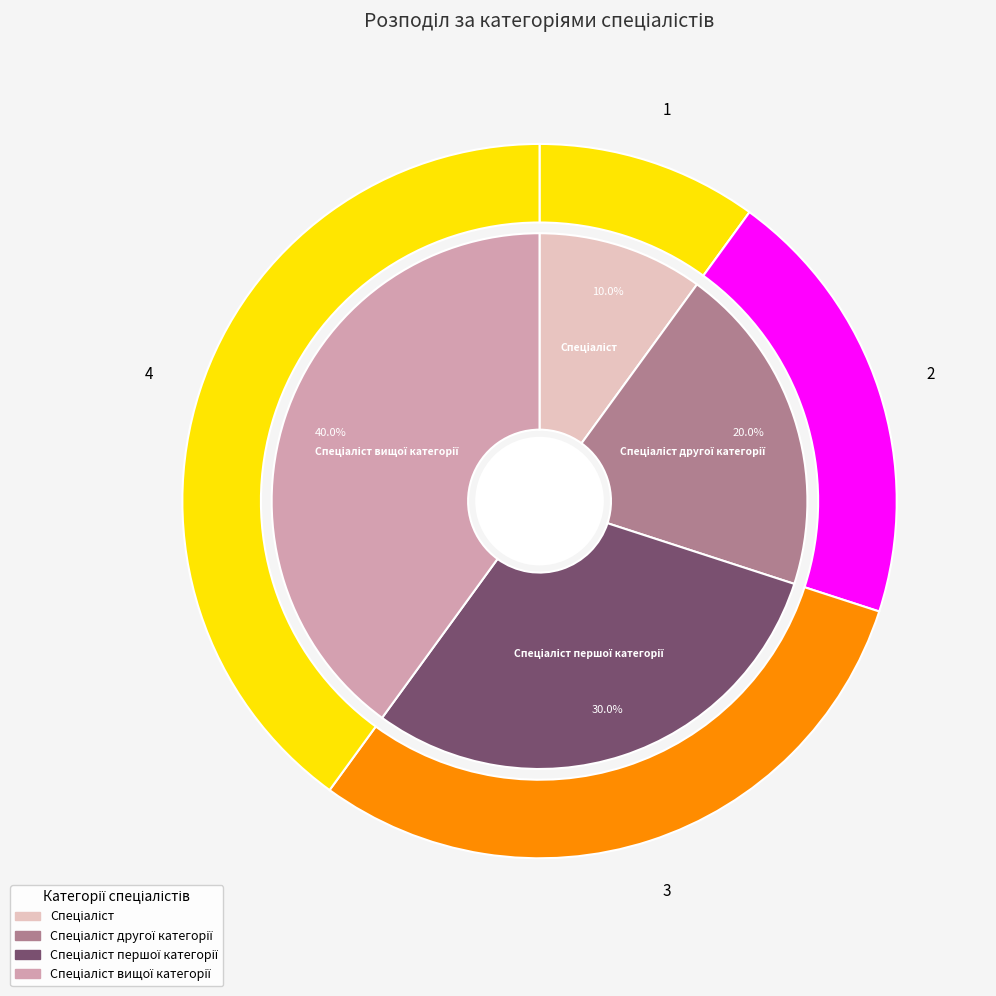

Is there a majority slice in this chart?

No